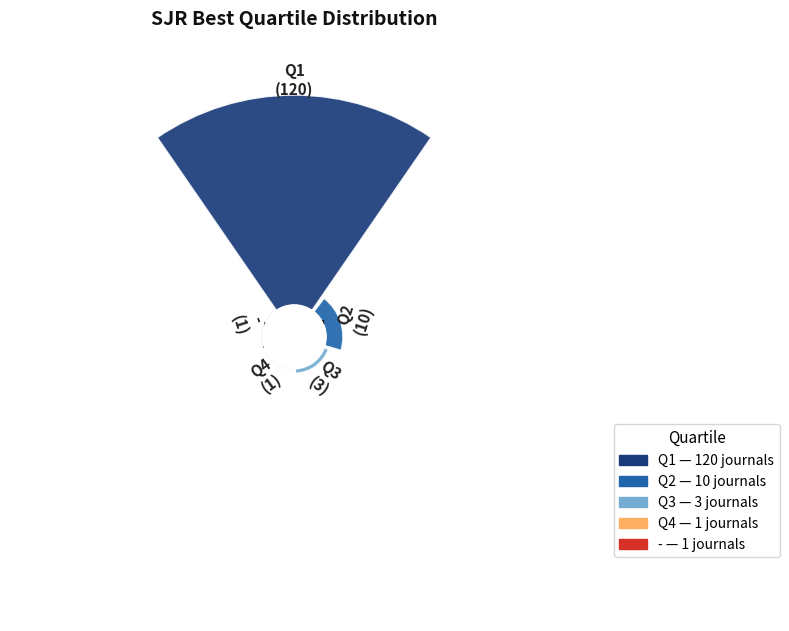

Which category accounts for the majority?

Q1